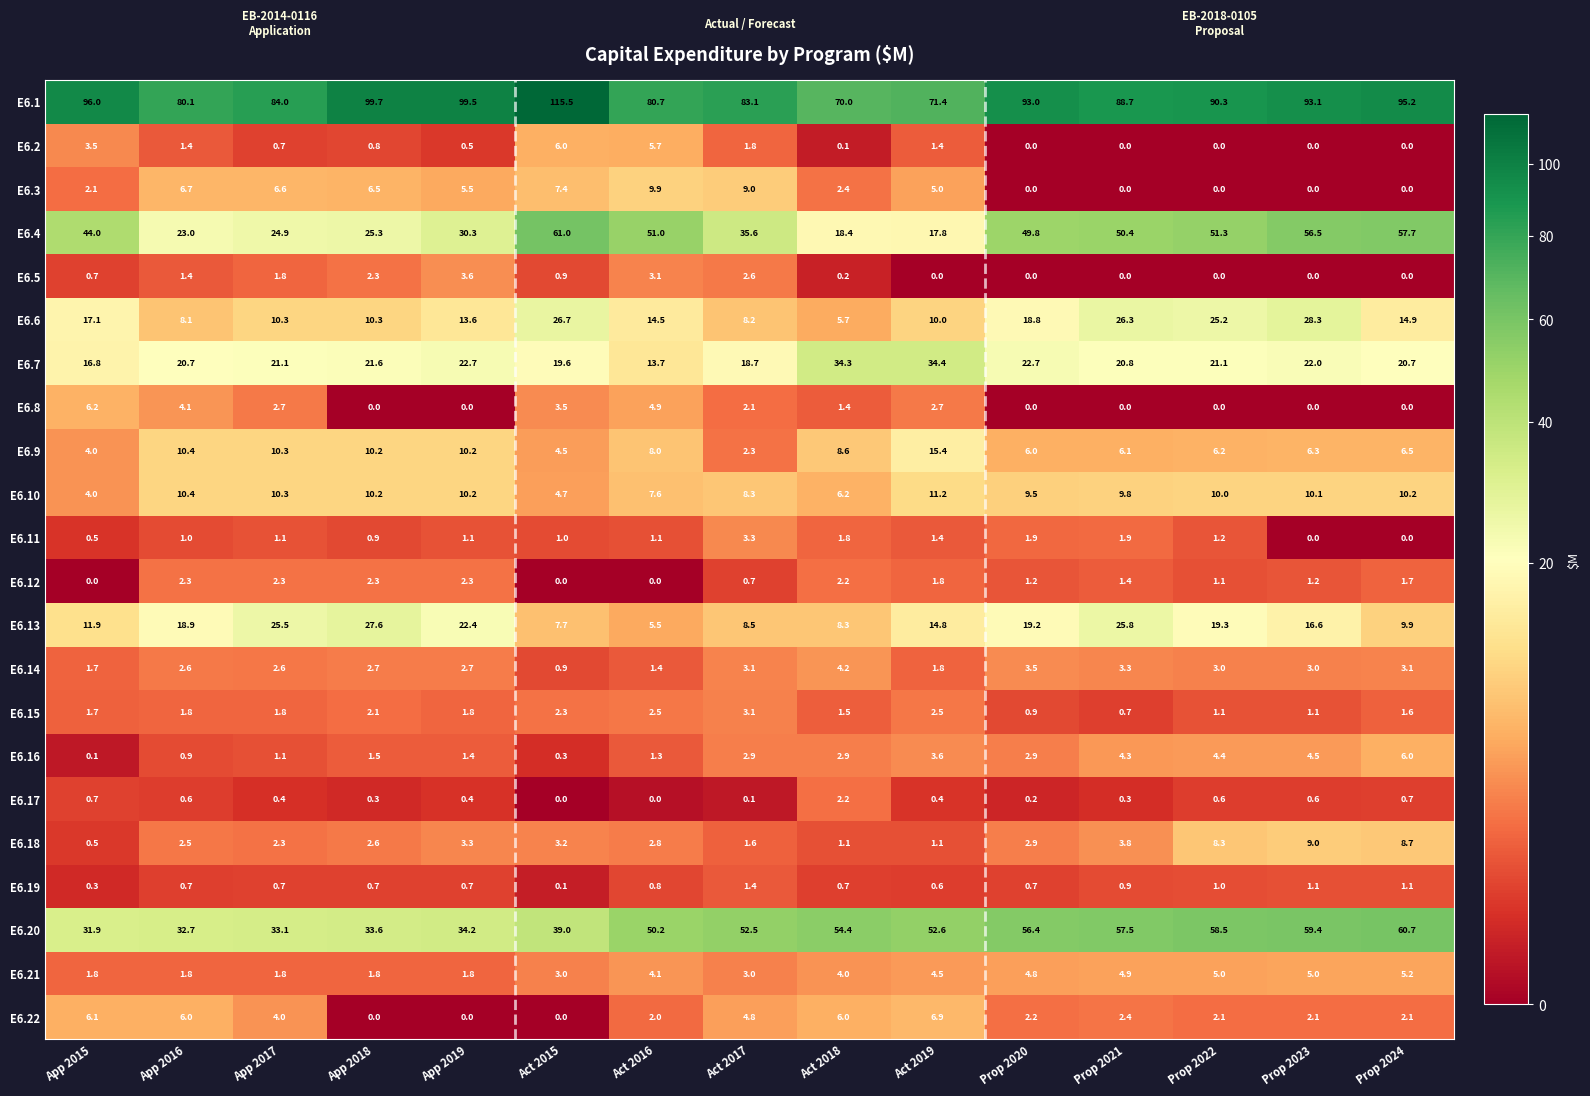

The E6.21 series shows 1.8 at App 2017. True or false?

True